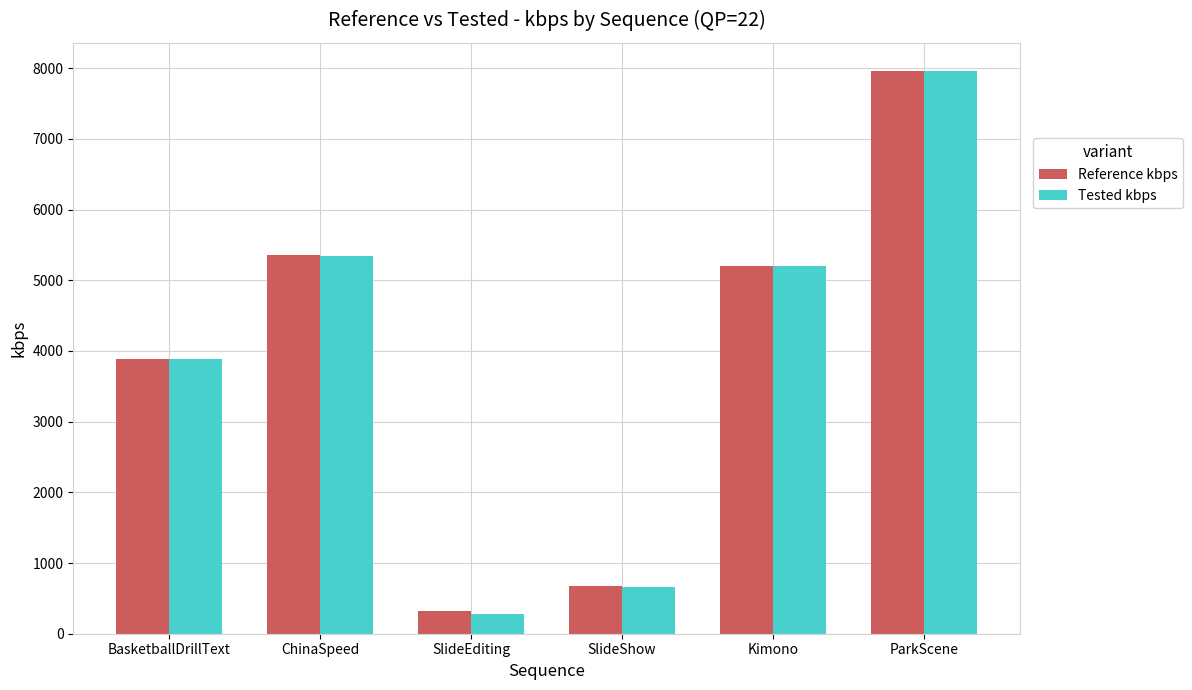

What is the highest value of the Tested kbps series?

7962.0